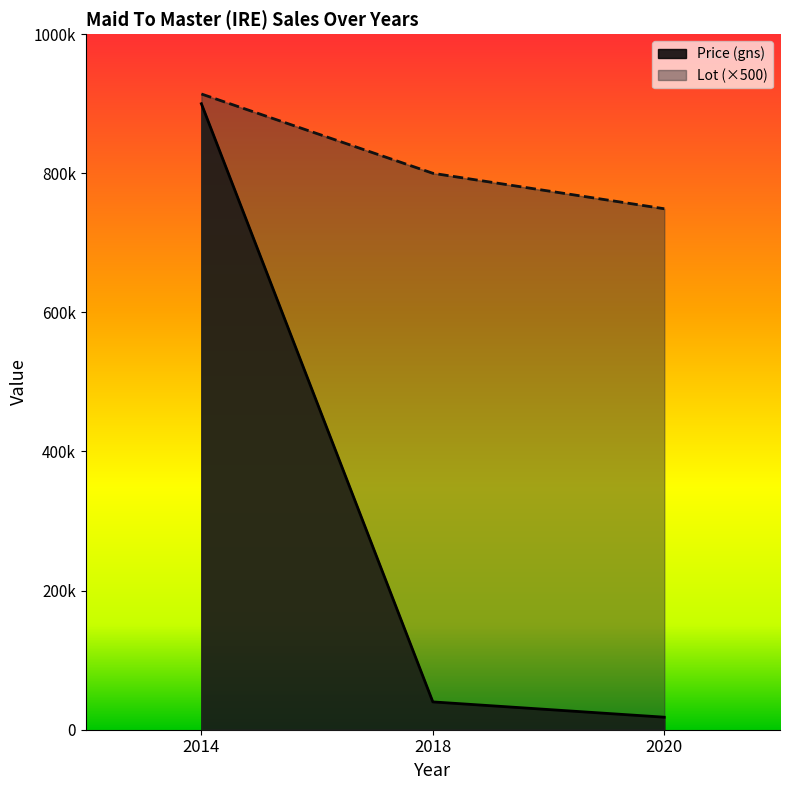

What is the total value across all series at 2014?

1814000